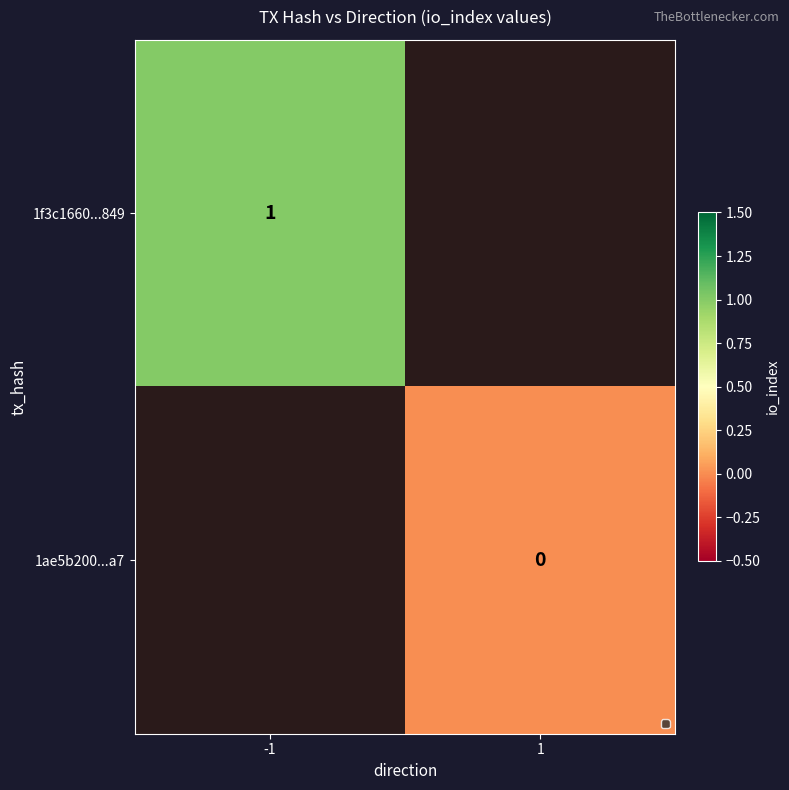

How many series are shown in this chart?

2